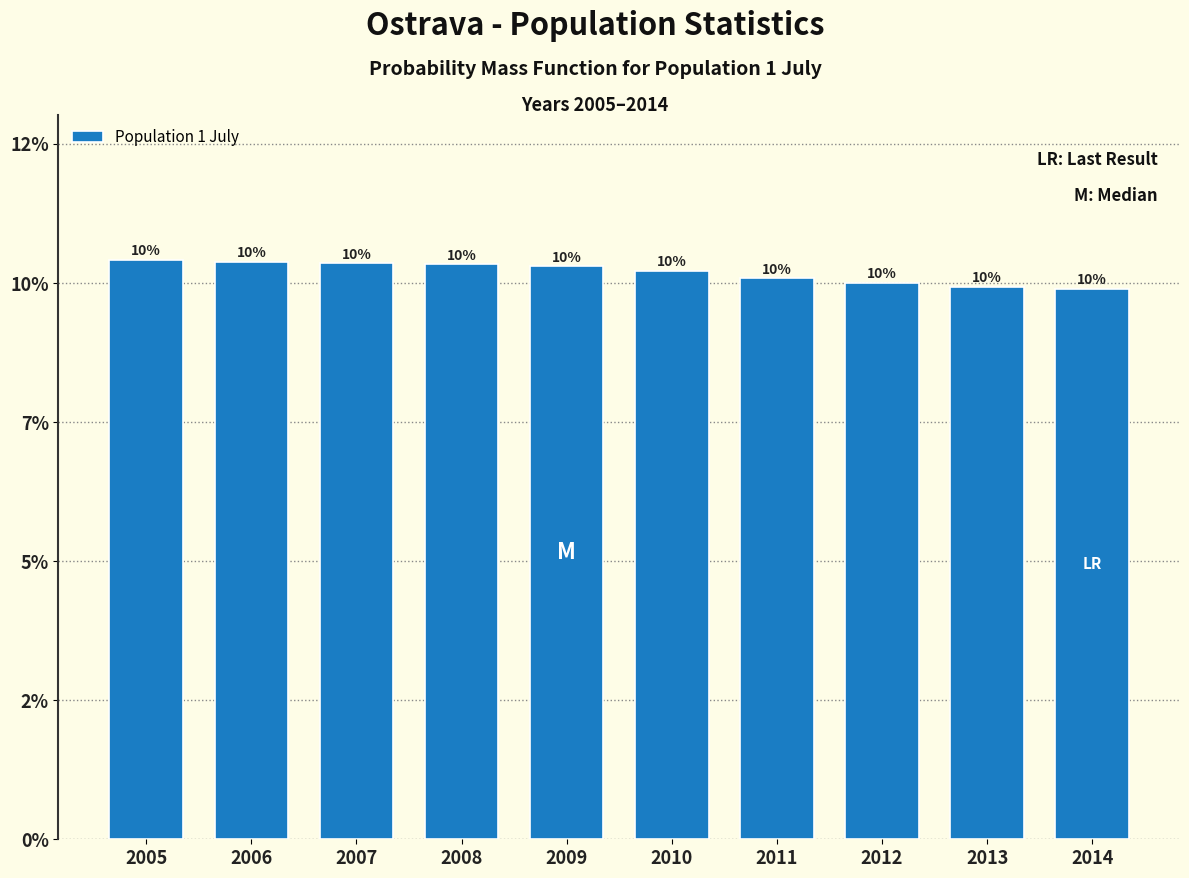

Does the chart contain any negative values?

No